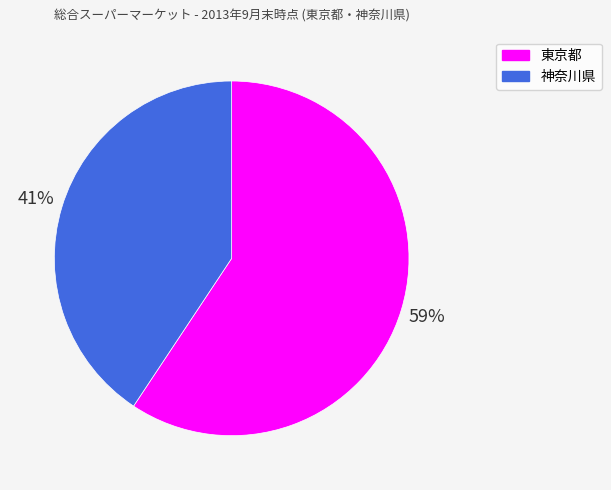

What is the majority slice?

東京都